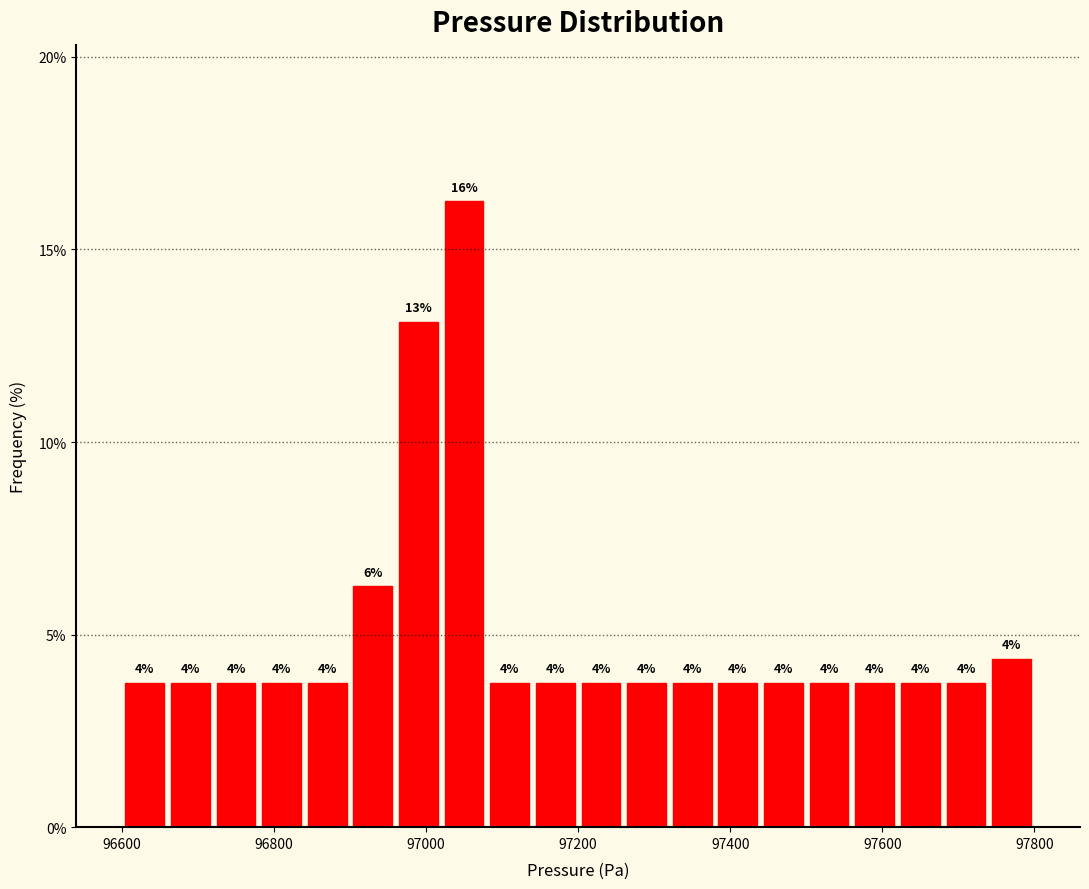

Around what value on the x-axis is the tallest bar? Give the approximate position of its centre, as read against the axis.

97060